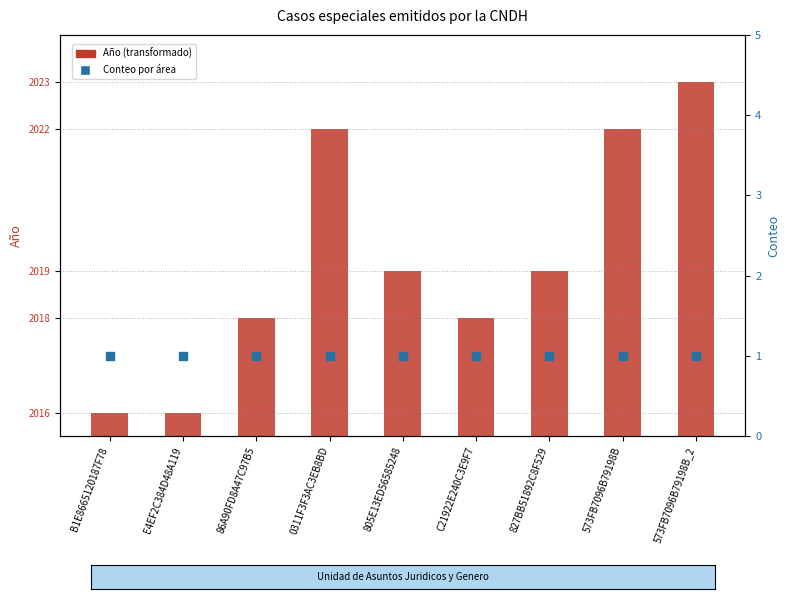

Is the value of Conteo por área at 827BB51892C8F529 greater than the value of Año (transformado) at 573FB7096B79198B?

No